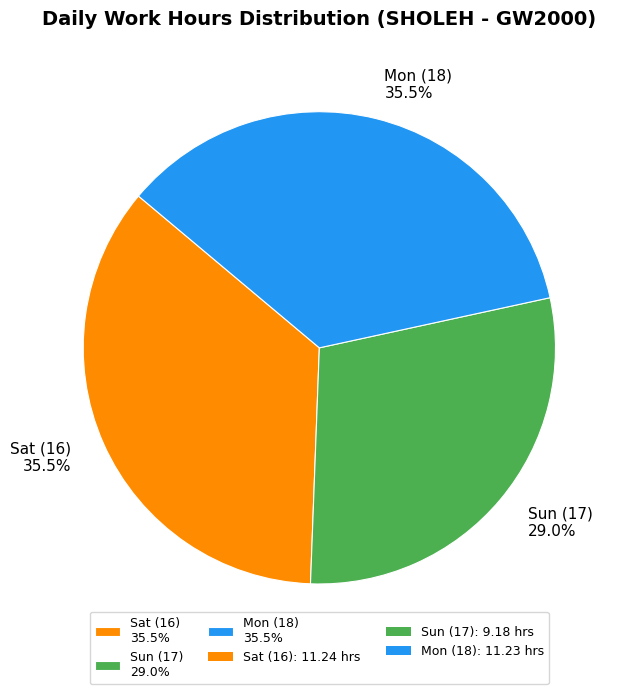

Combined, do Mon (18) and Sun (17) account for over 50%?

Yes